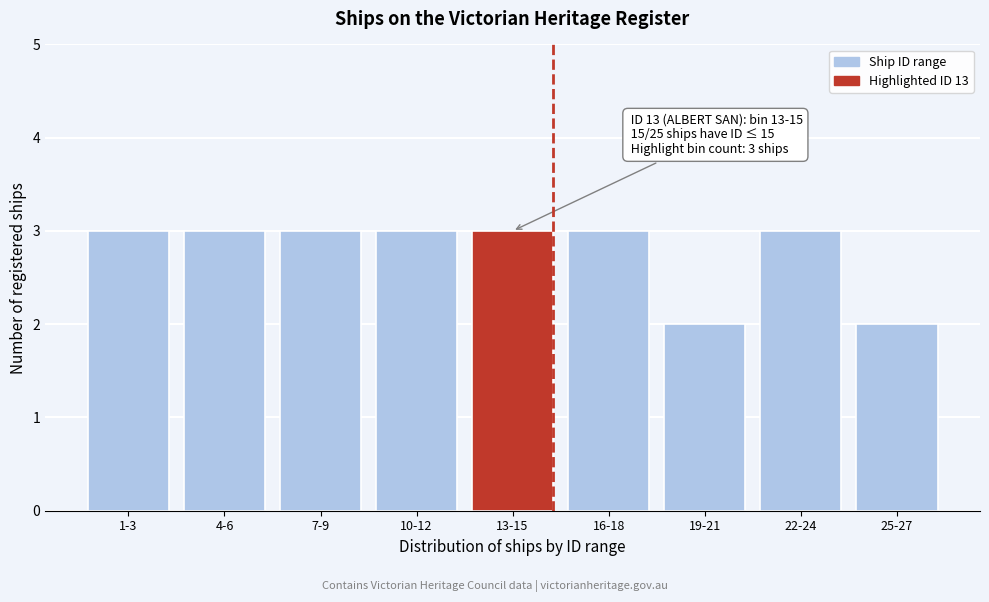

Reading left to right, what are all the values shown in this chart?

1-3=3	4-6=3	7-9=3	10-12=3	13-15=3	16-18=3	19-21=2	22-24=3	25-27=2